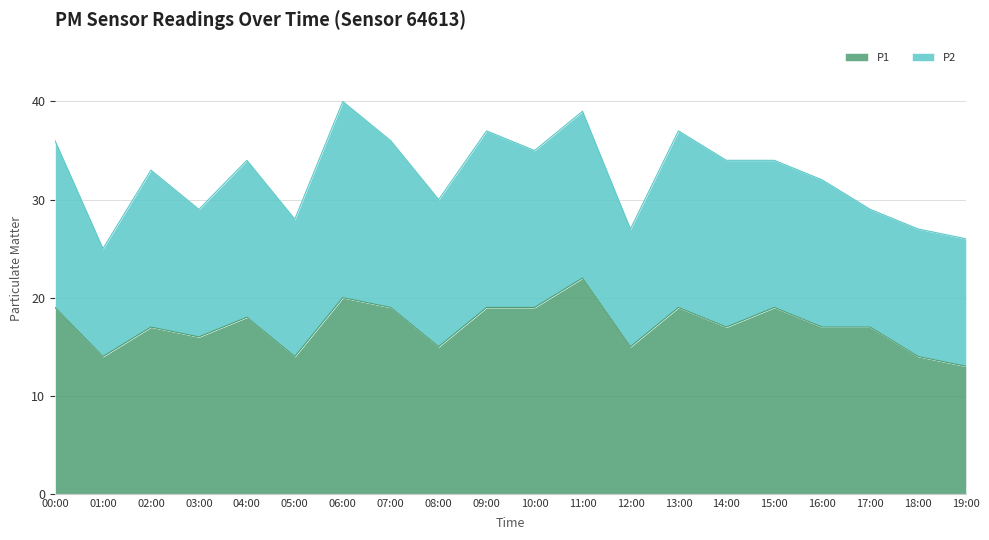

What is the maximum value shown in the chart?

22